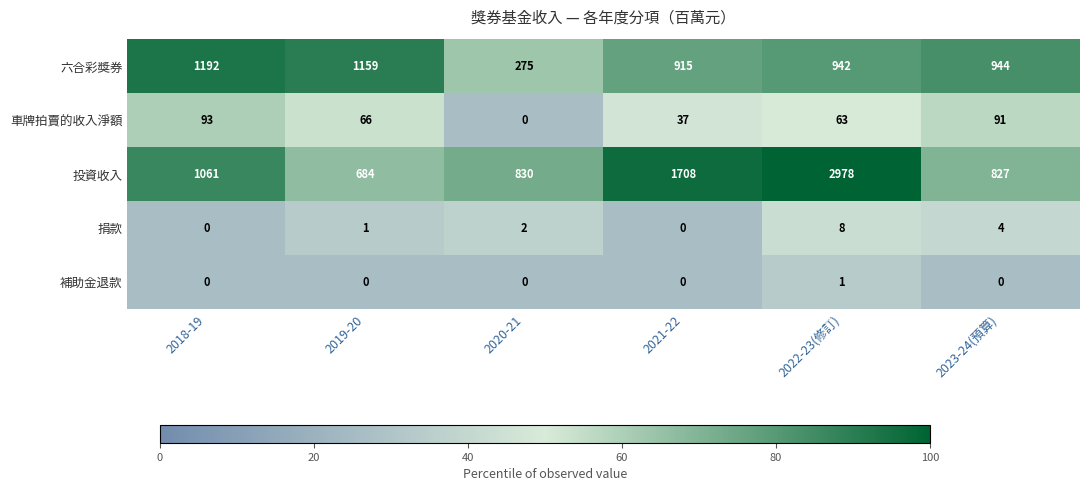

What is the maximum value shown in the chart?

2978